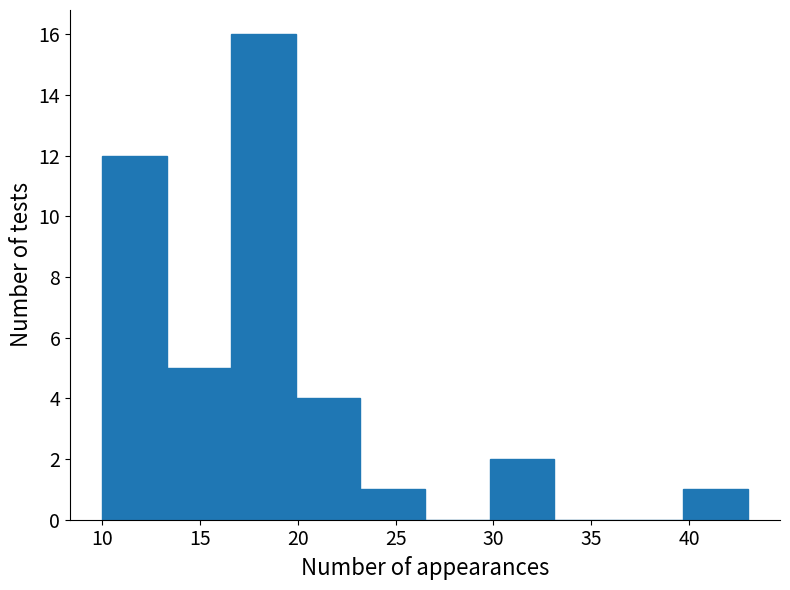

How tall is the bar that spans 29.8 to 33.1 on the x-axis? Neither the bar edges nor the heights are printed on the chart, so give them approximately, as read against the axes.

2